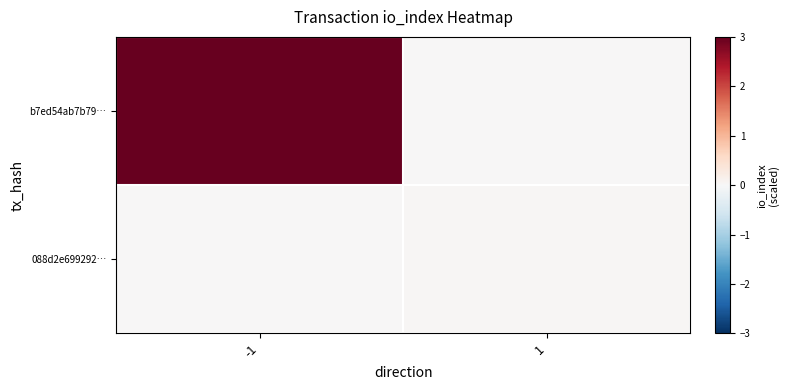

At -1, list the series in order from smallest to largest.

088d2e699292…, b7ed54ab7b79…